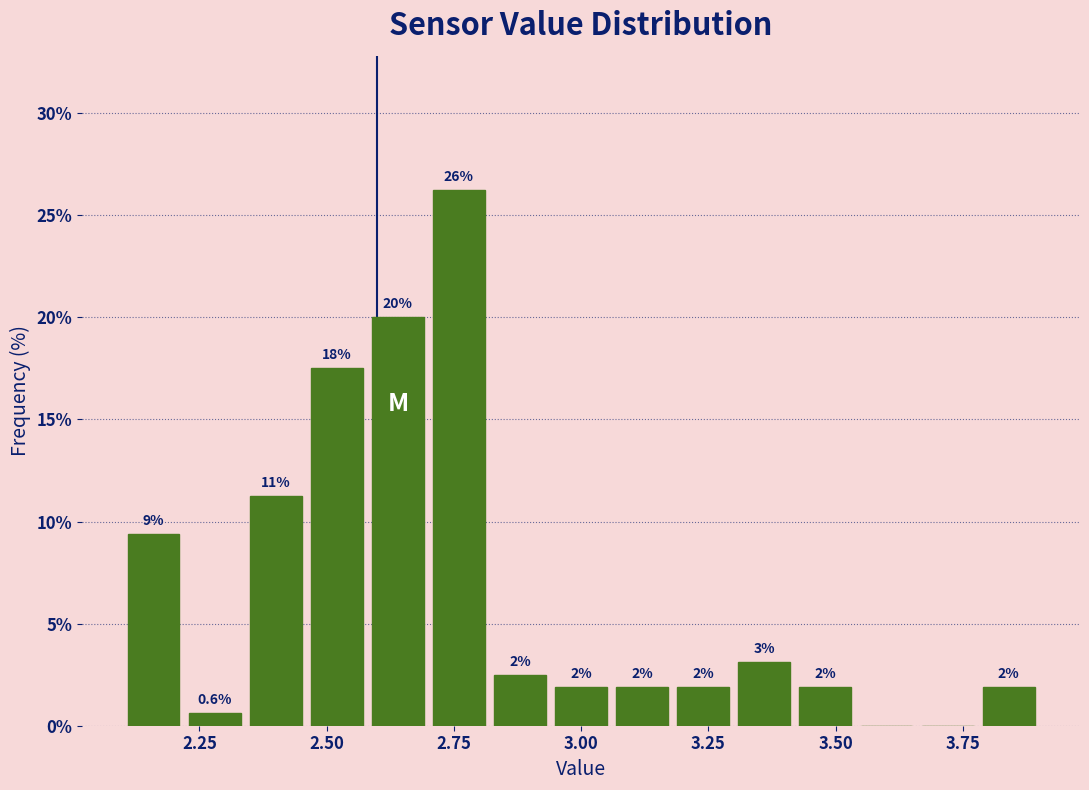

Around what value on the x-axis is the tallest bar? Give the approximate position of its centre, as read against the axis.

2.75